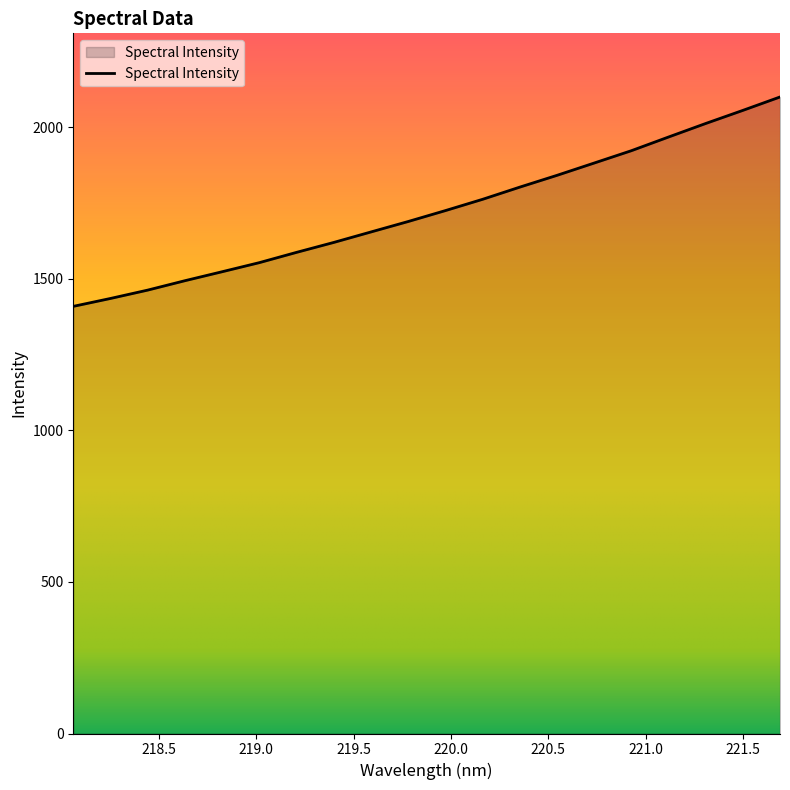

What is the maximum value shown in the chart?

2099.2